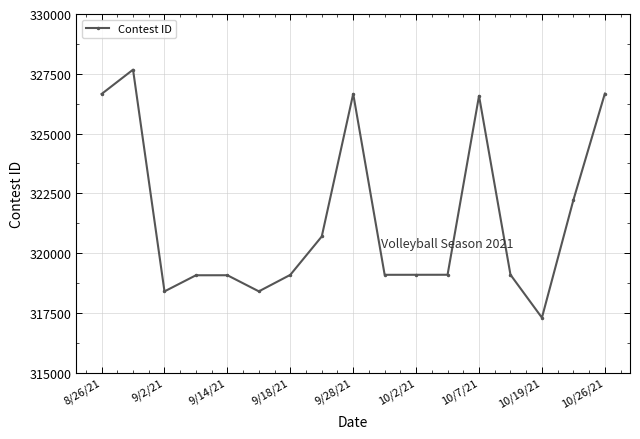

What is the difference between the second highest and minimum values?

9373